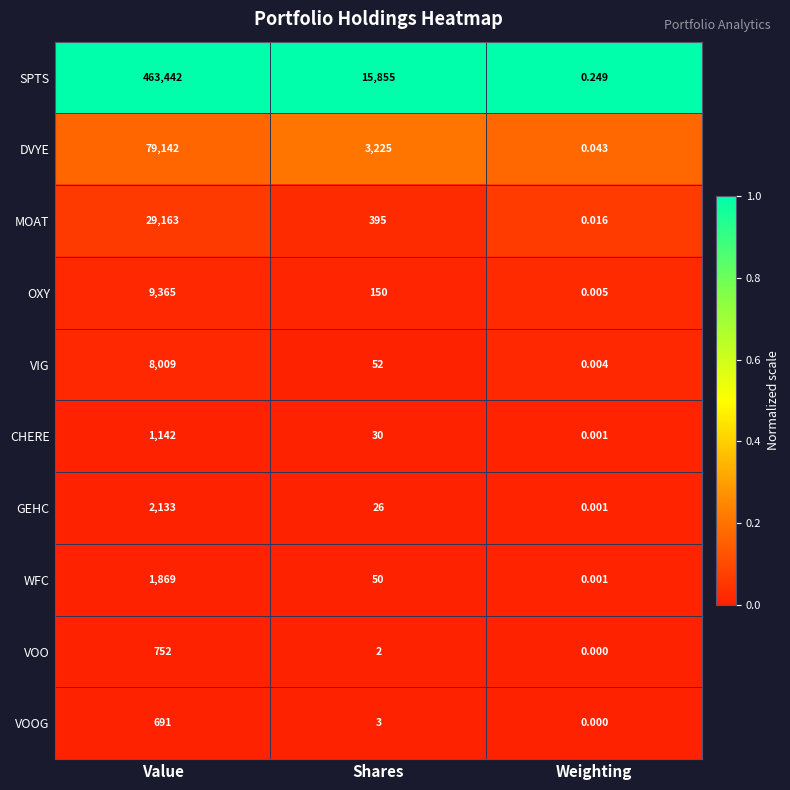

Is the value of VOOG at Shares greater than the value of VIG at Shares?

No